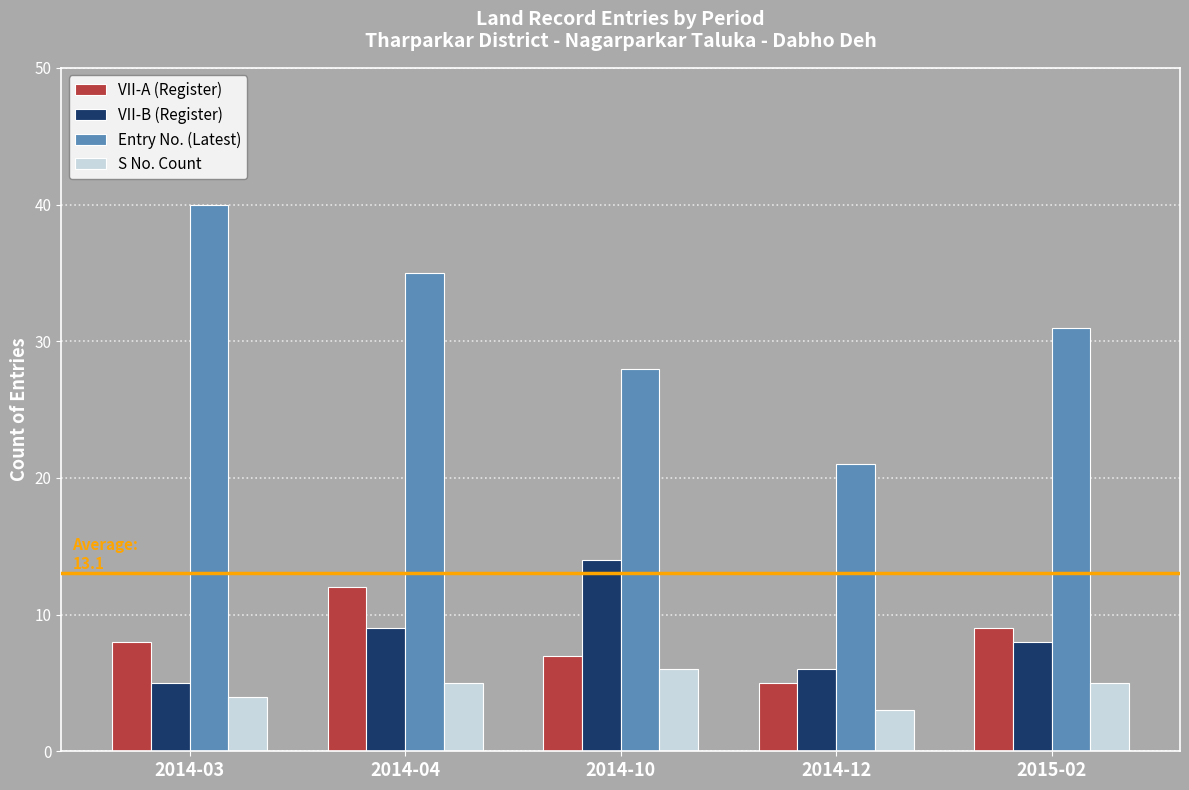

What is the label of the 3rd bar from the left?

2014-10